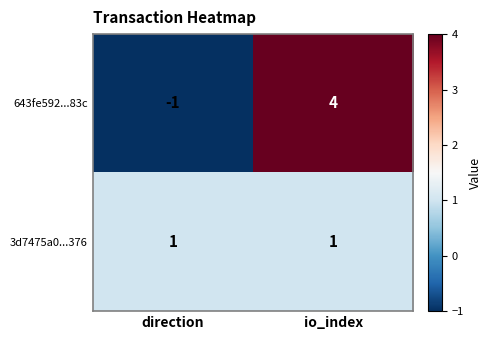

Rank the series at direction from highest to lowest value.

3d7475a0...376, 643fe592...83c